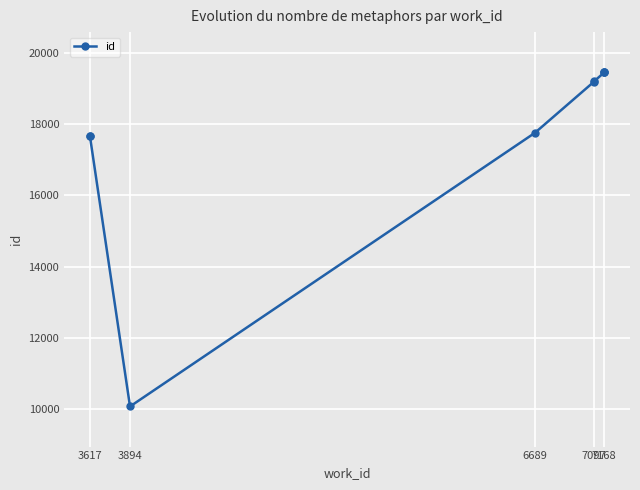

What is the ratio of the value at 3617 to the value at 7168?

0.9